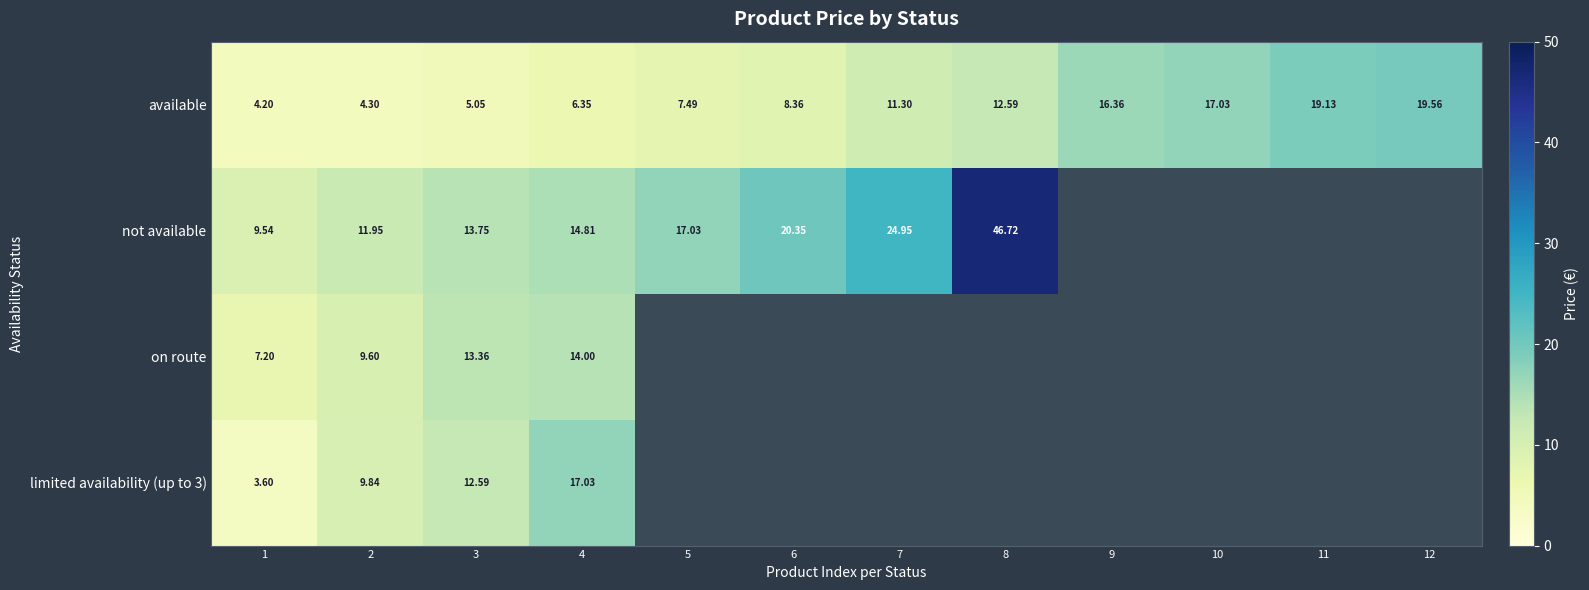

Rank the series at 2 from highest to lowest value.

not available, limited availability (up to 3), on route, available